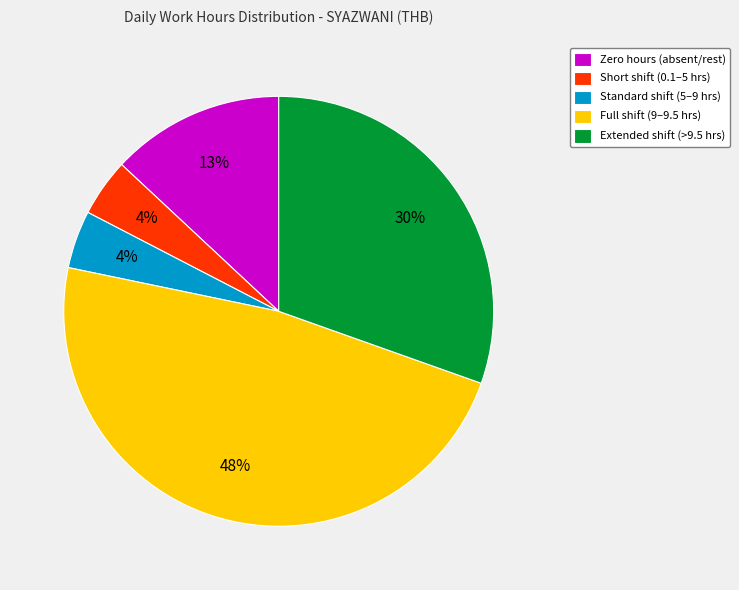

To the nearest percent, what portion does Short shift (0.1–5 hrs) represent?

4%